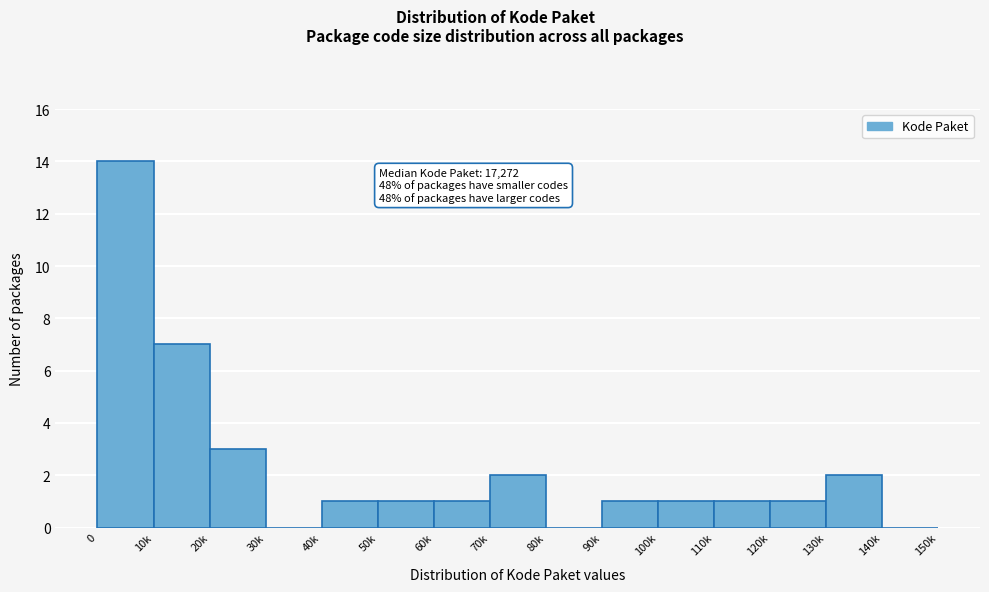

Reading left to right, extract all data points from this chart.

0=14	10k=7	20k=3	30k=0	40k=1	50k=1	60k=1	70k=2	80k=0	90k=1	100k=1	110k=1	120k=1	130k=2	140k=0